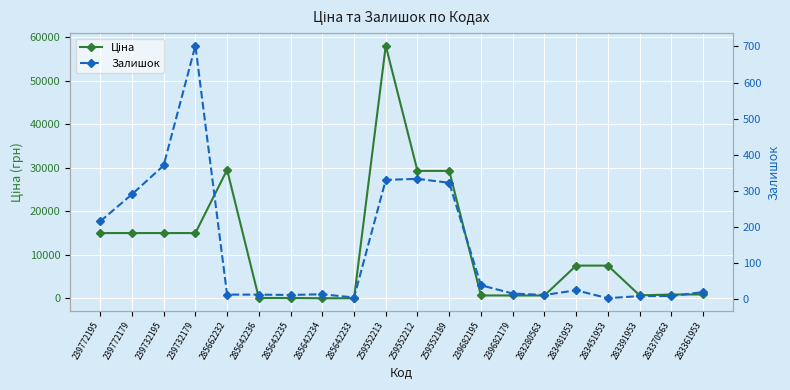

At which label does Залишок reach its minimum?

283451953